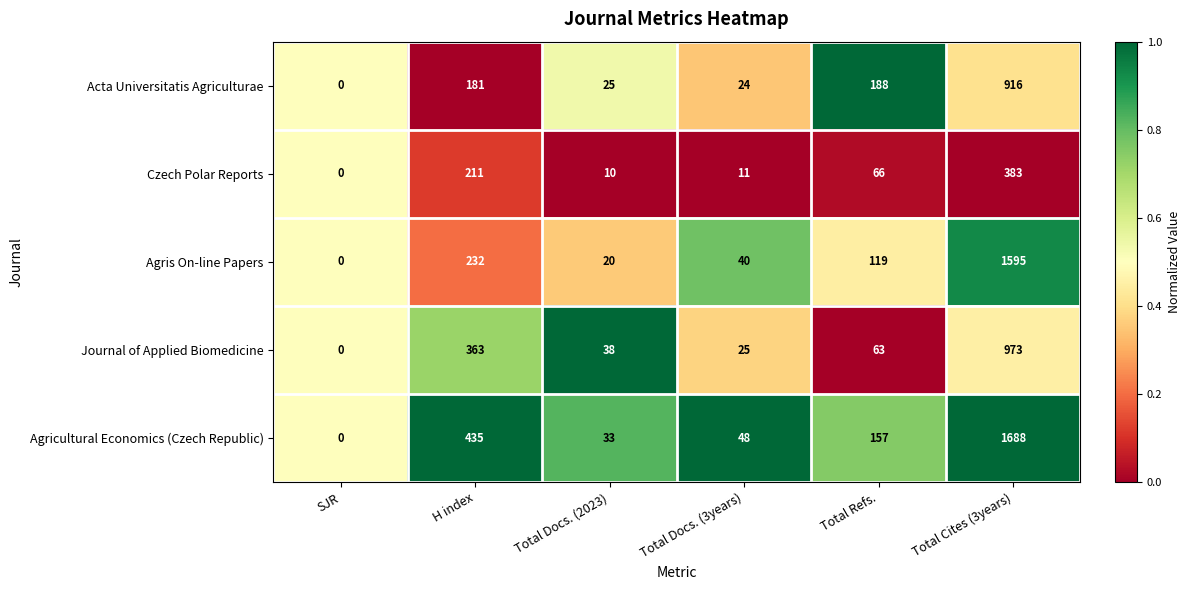

The value of Acta Universitatis Agriculturae at Total Docs. (2023) is 11. True or false?

False